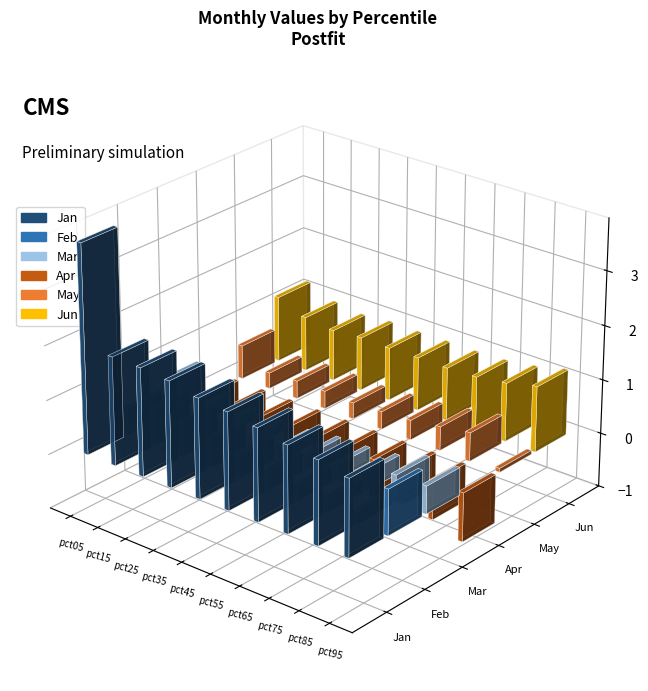

What is the difference between the Mar values at pct75 and pct55?

0.1